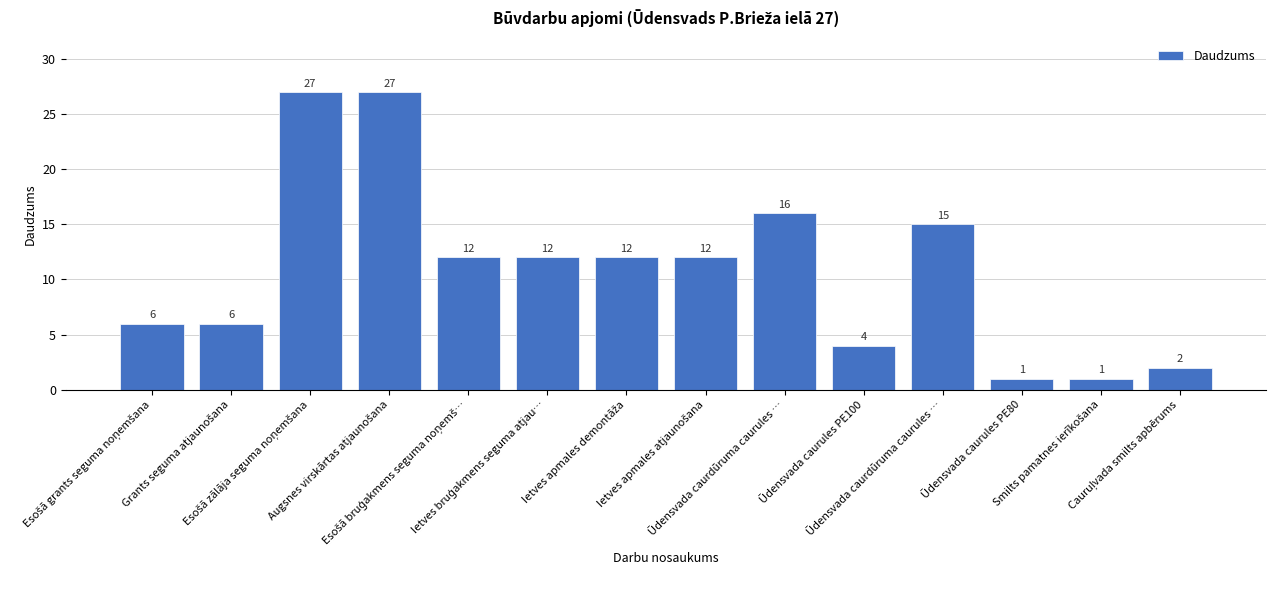

What is the smallest value displayed?

1